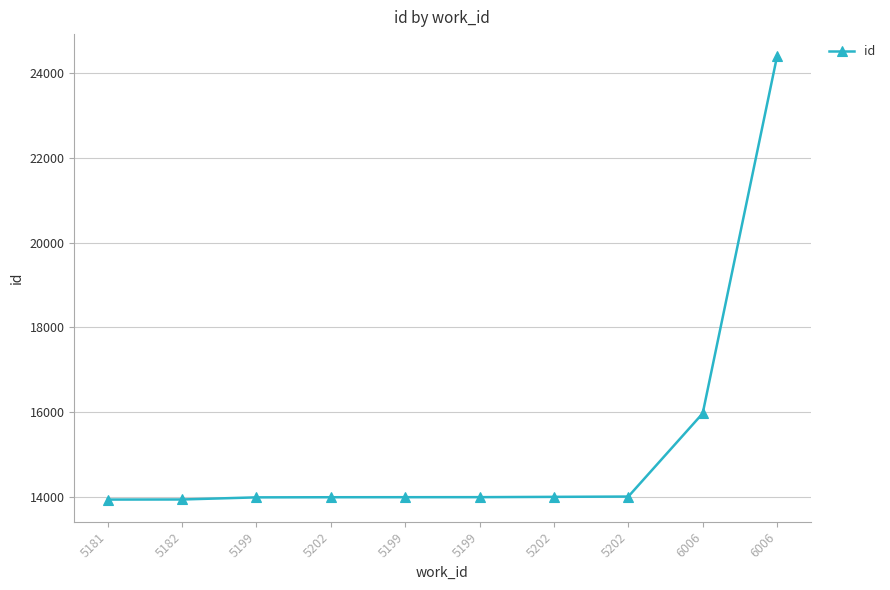

How many lines are shown in the chart?

1